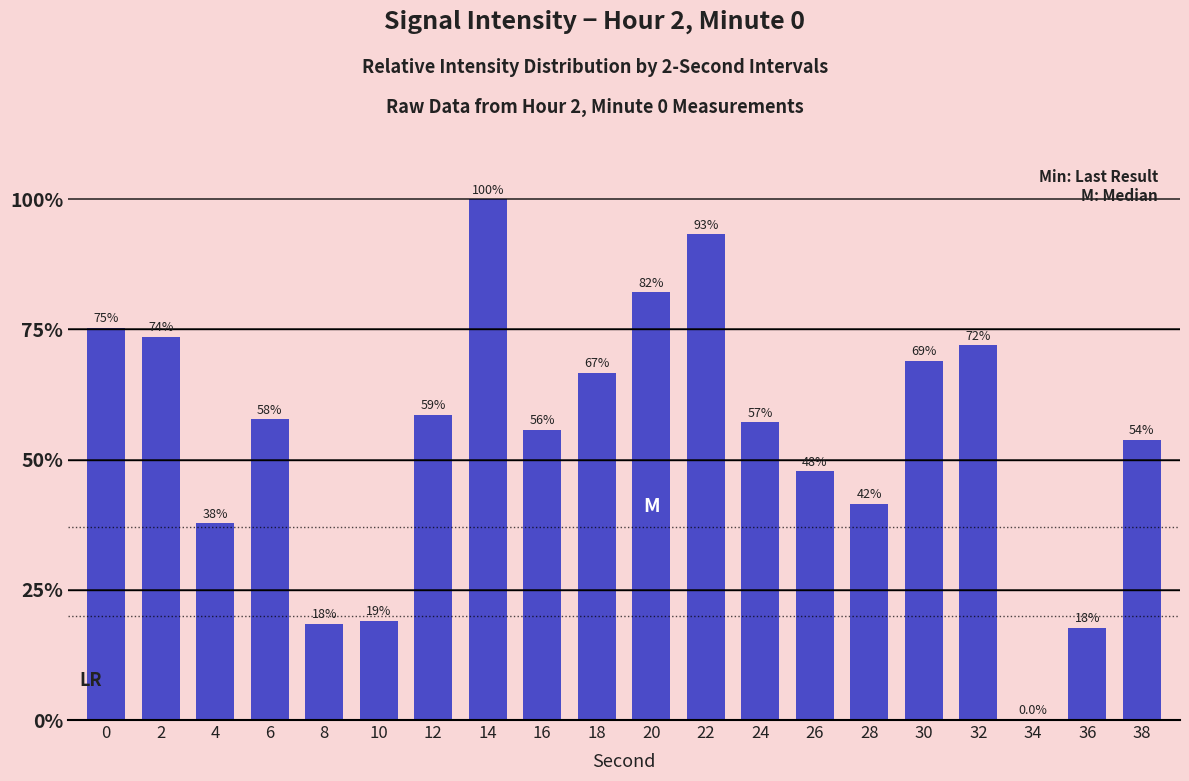

What is the ratio of the value at 36 to the value at 26?

0.4